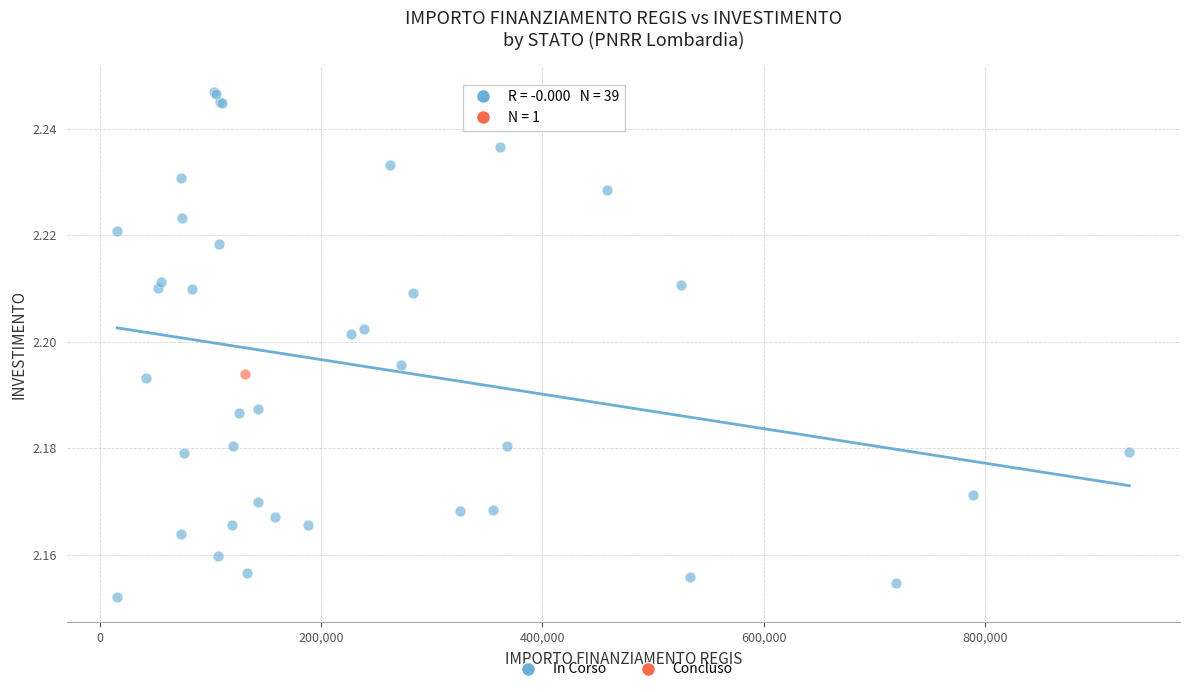

What are all the series names shown in the legend?

In Corso, Concluso